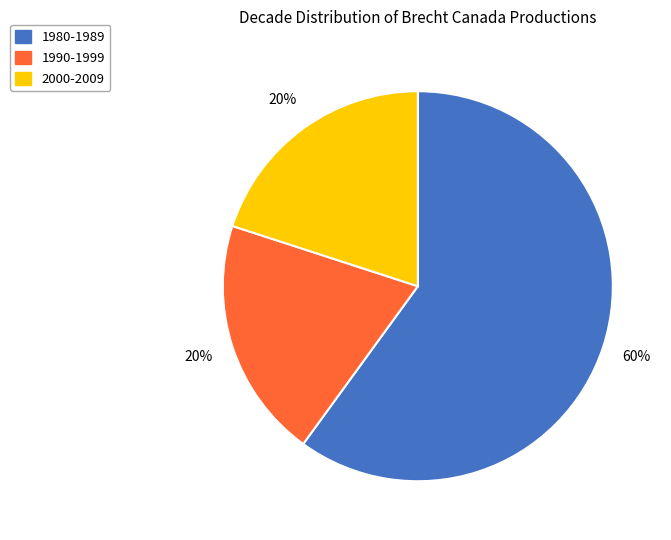

Is there any slice that represents more than half of the pie?

Yes